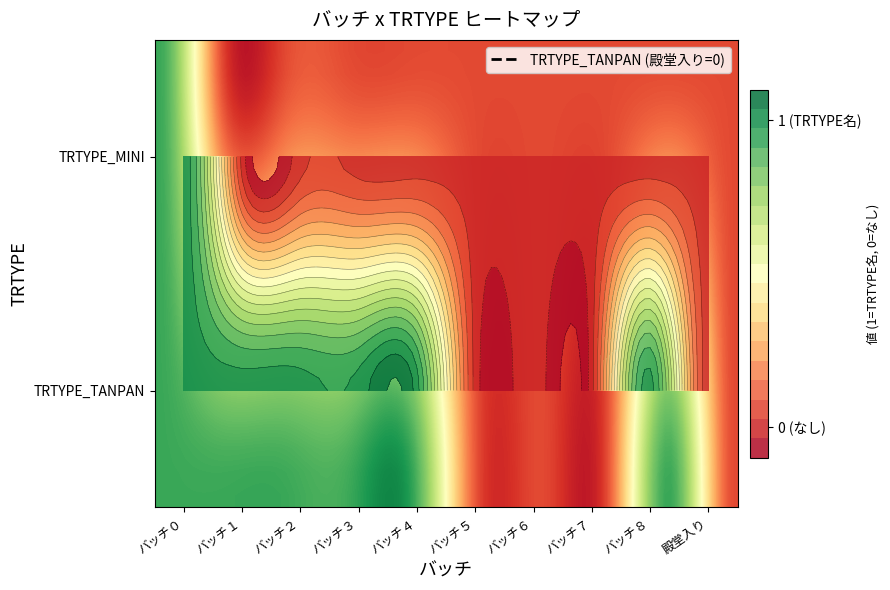

Reading right to left, extract all data points from this chart.

TRTYPE_TANPAN: 0	1	0	0	0	1	1	1	1	1
TRTYPE_MINI: 0	0	0	0	0	0	0	0	0	1